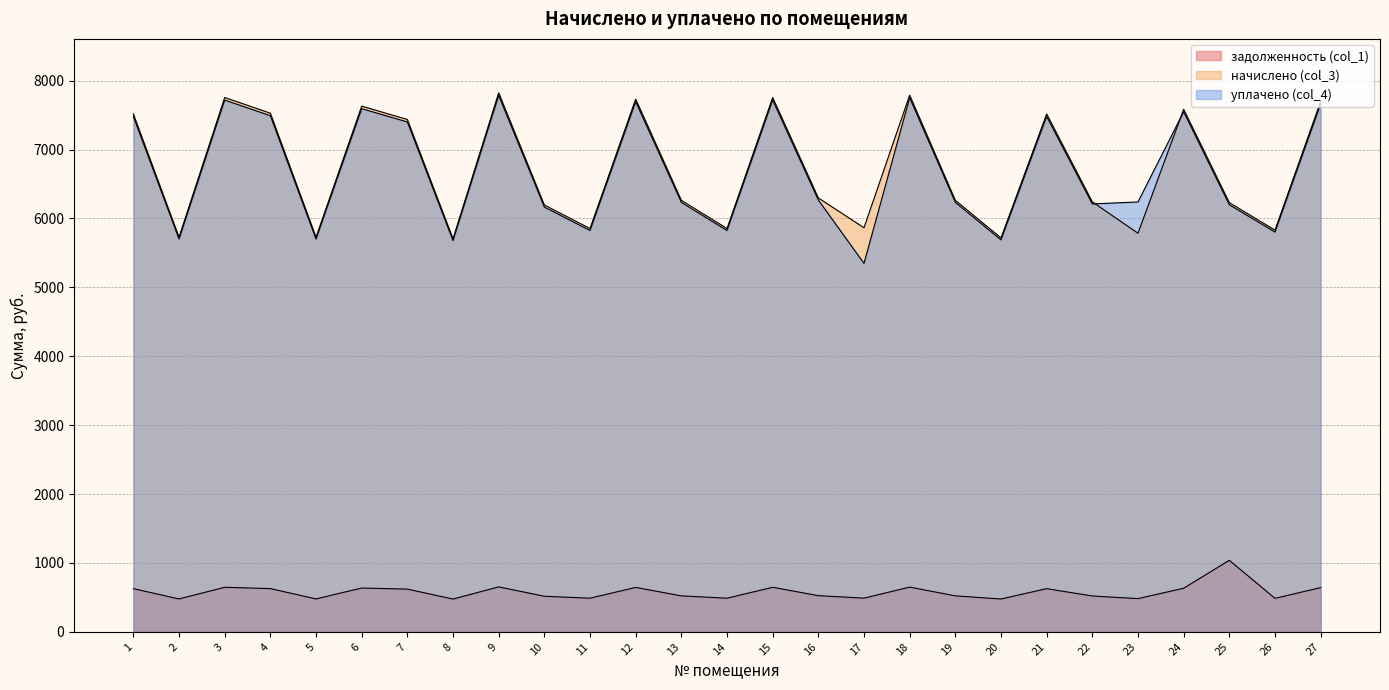

Which series has the largest total across all categories?

начислено (col_3)